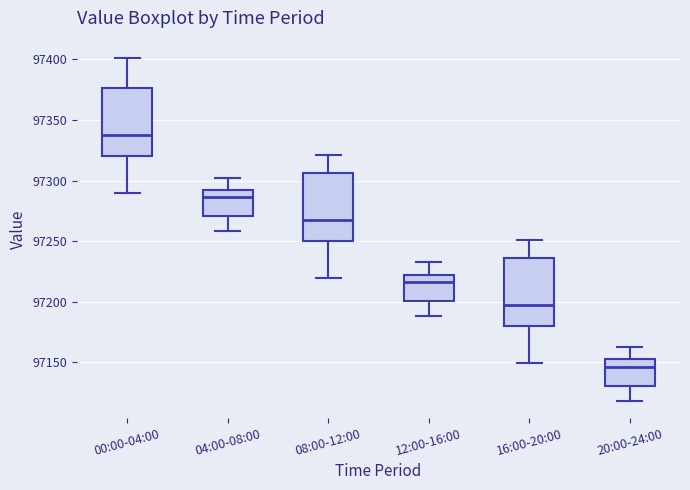

Reading left to right, read every box against the y-axis: the position of its median line, the range the box covers, and the ends of its whiskers. The values are not printed on the chart, so give them approximately, as read against the axis.

00:00-04:00: median 97340, box 97320 to 97375, whiskers 97290 to 97400
04:00-08:00: median 97285, box 97270 to 97290, whiskers 97260 to 97305
08:00-12:00: median 97270, box 97250 to 97305, whiskers 97220 to 97320
12:00-16:00: median 97215, box 97200 to 97220, whiskers 97190 to 97235
16:00-20:00: median 97200, box 97180 to 97235, whiskers 97150 to 97250
20:00-24:00: median 97145, box 97130 to 97150, whiskers 97120 to 97165